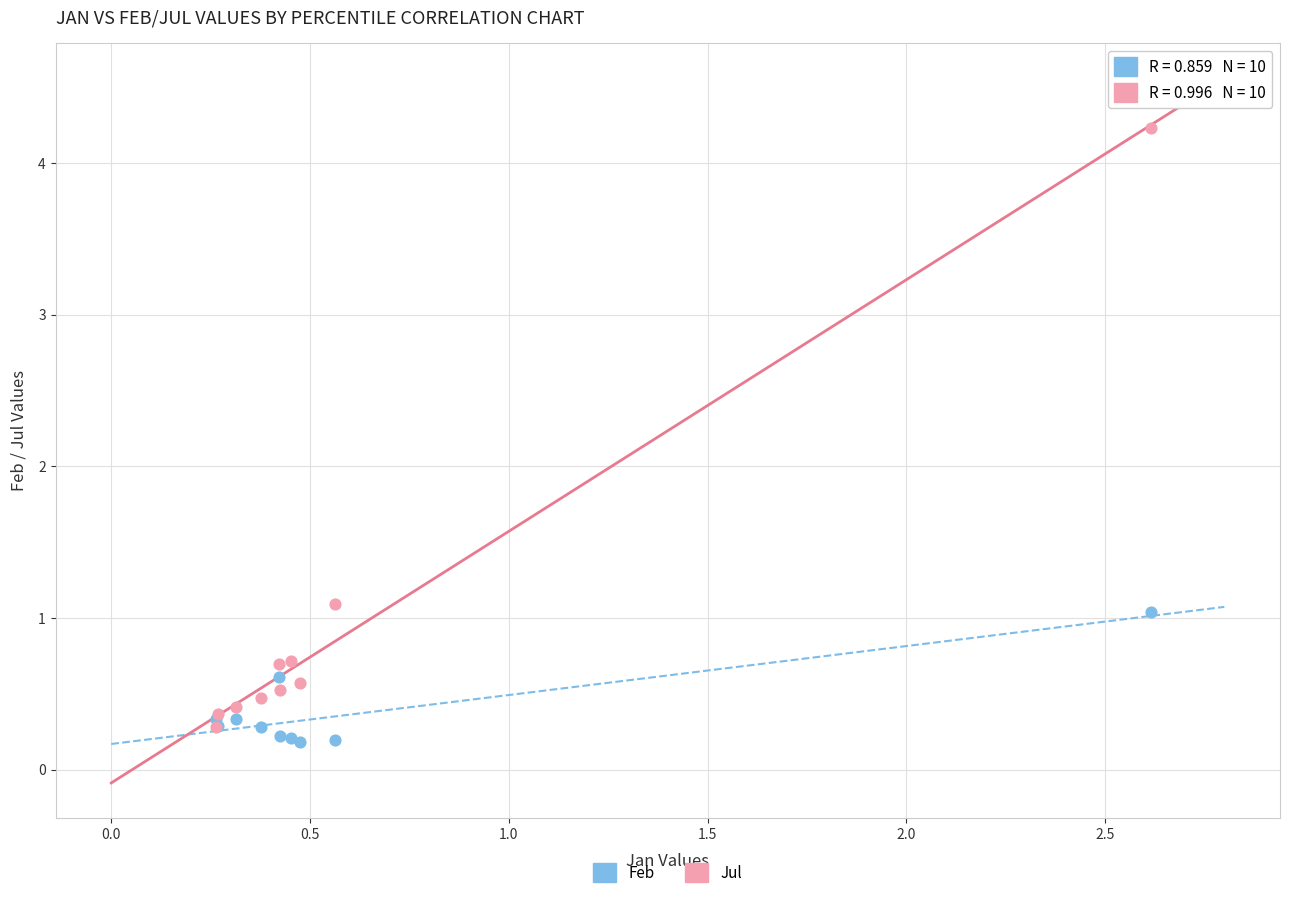

Across all series, what Y value is closest to 2?

1.1